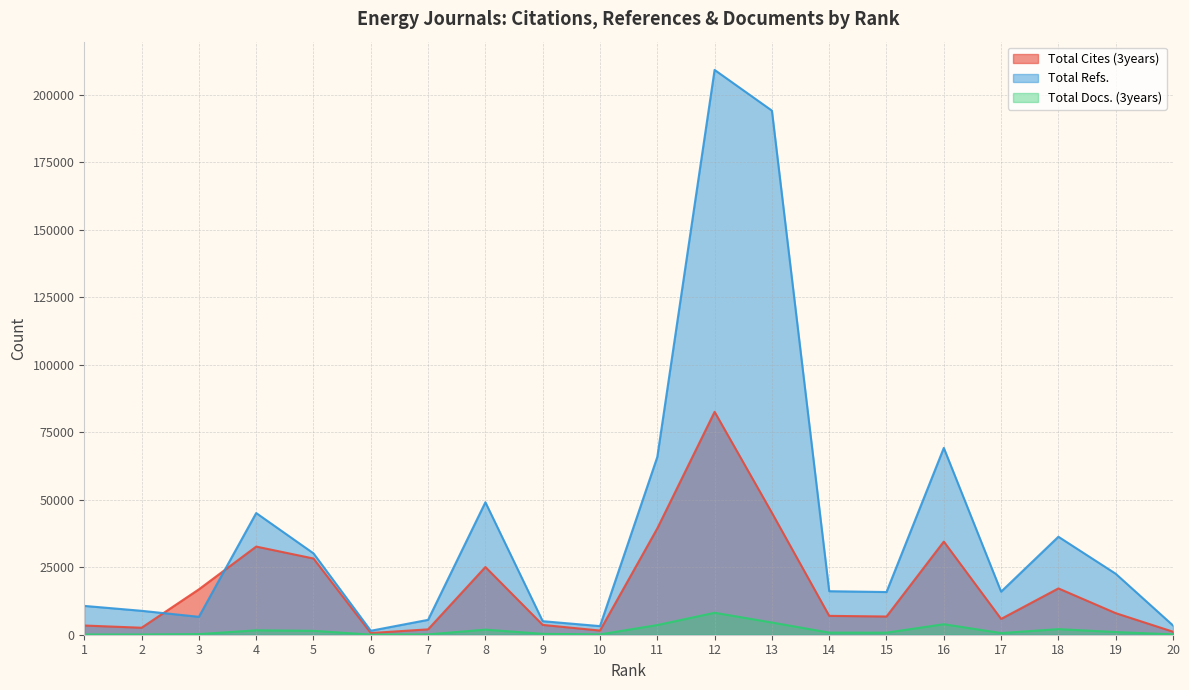

Does the chart have visible grid lines?

Yes